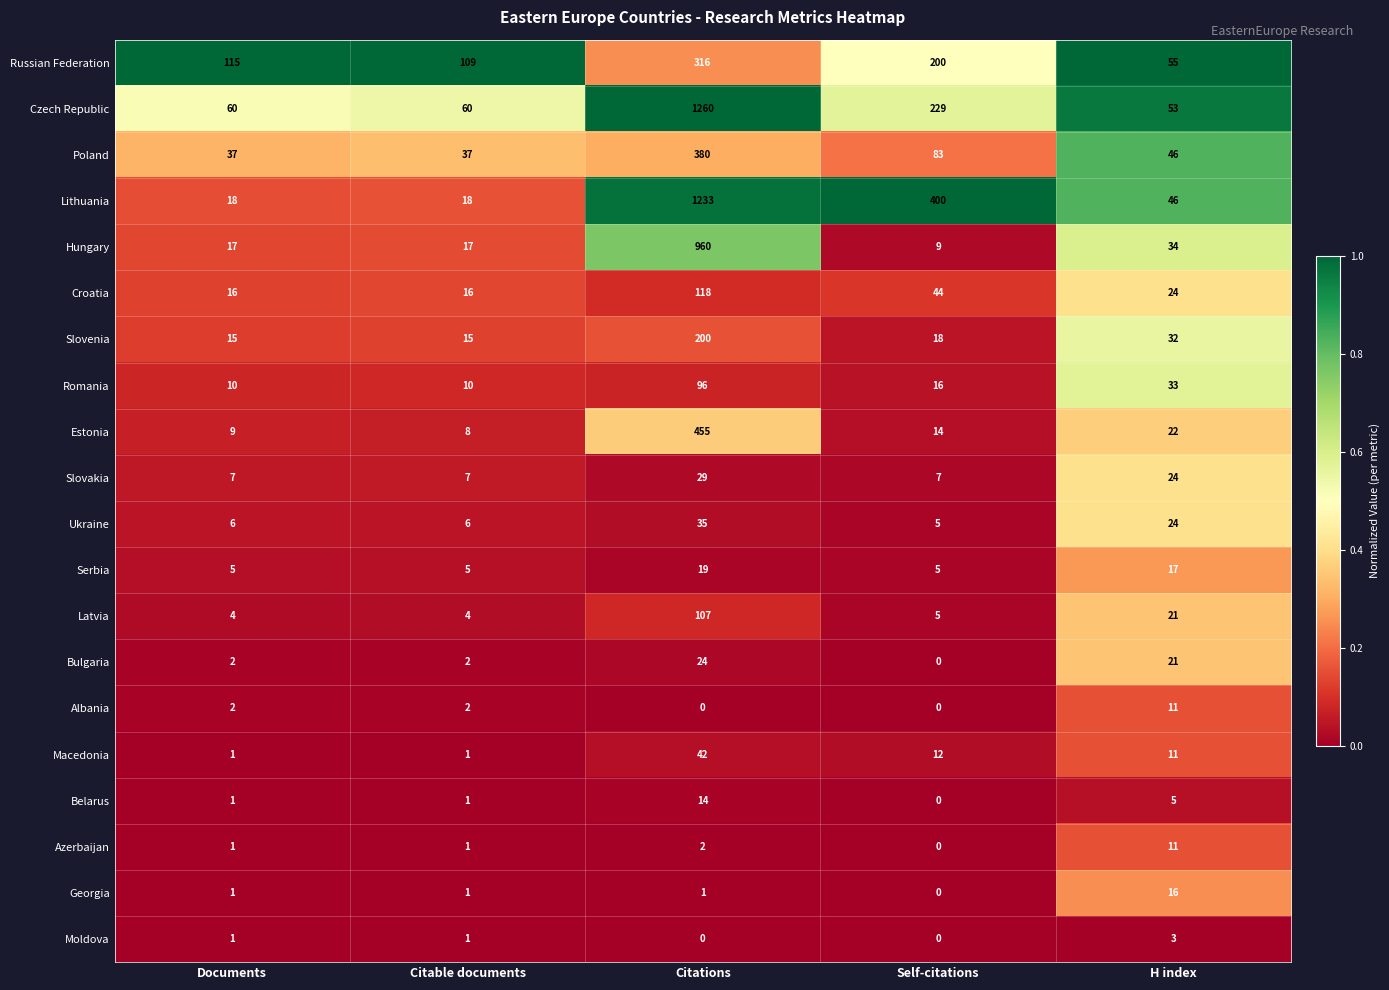

Is it true that Slovakia equals 20 at Citations?

False